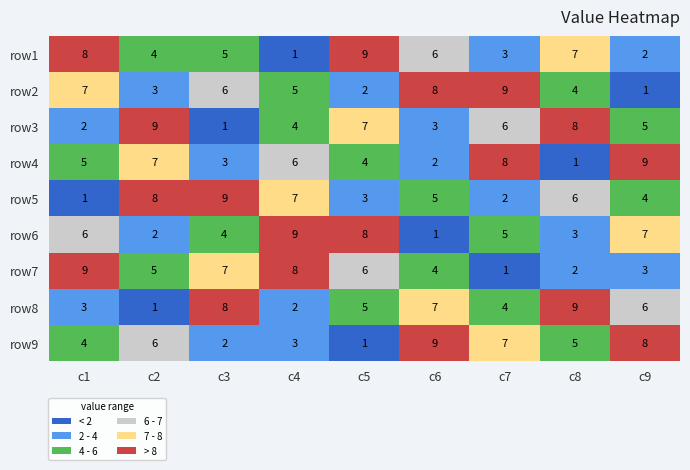

Between c1 and c3, which series saw the biggest shift?

row5